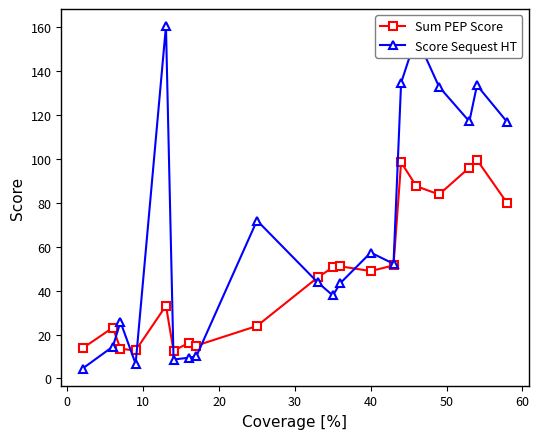

In Sum PEP Score, how many points are lower than both neighbors (excluding endpoints)?

5